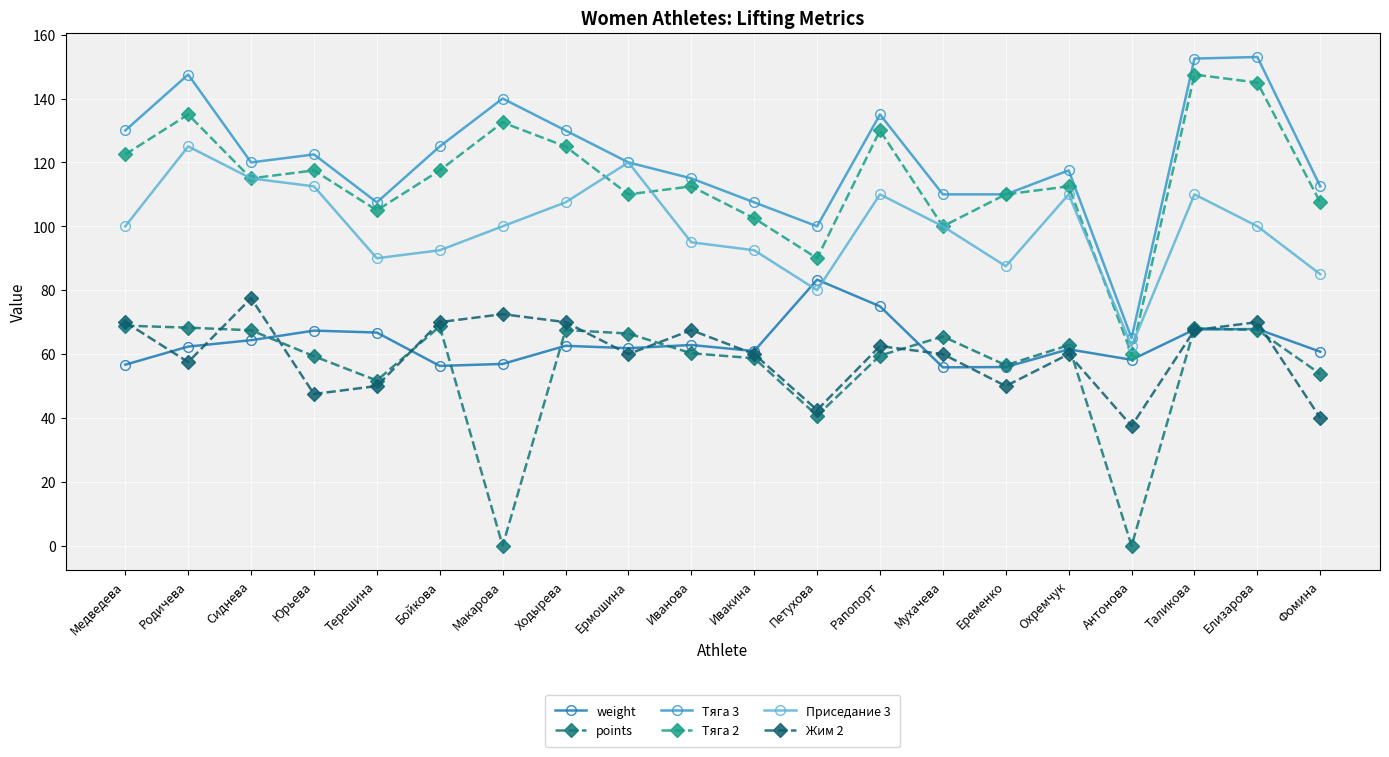

Which series has the largest total across all categories?

Тяга 3